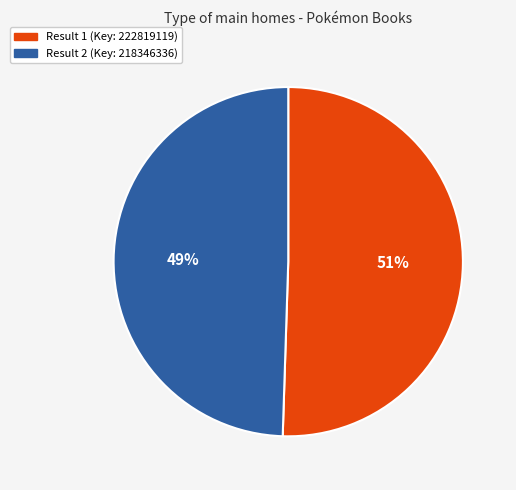

Is there a majority slice in this chart?

Yes